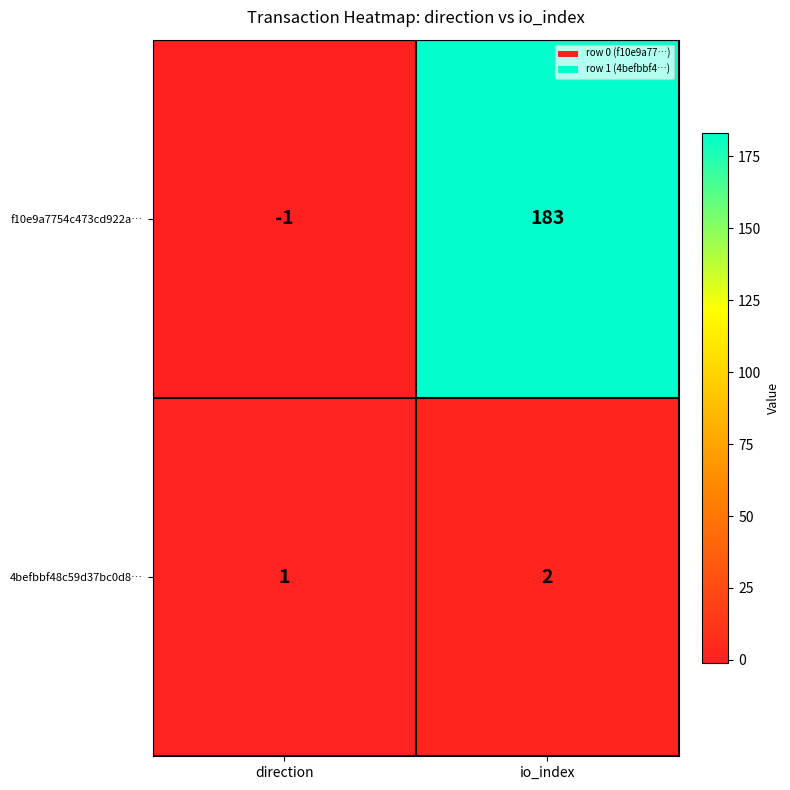

Rank the series by their maximum value, from highest to lowest.

f10e9a7754c473cd922a…, 4befbbf48c59d37bc0d8…